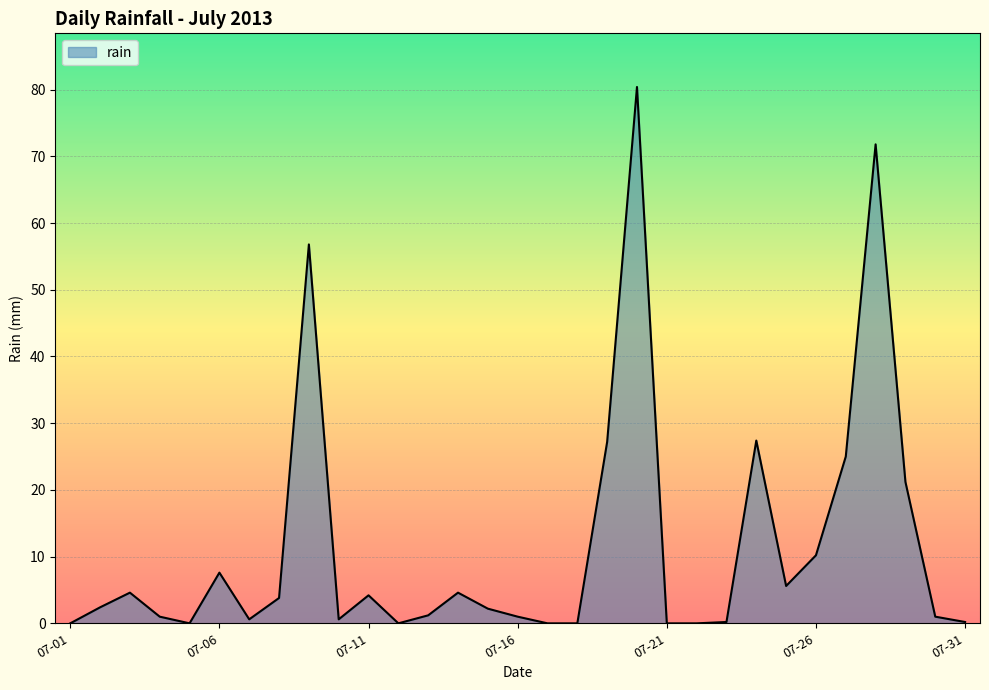

What is the maximum value shown in the chart?

80.4